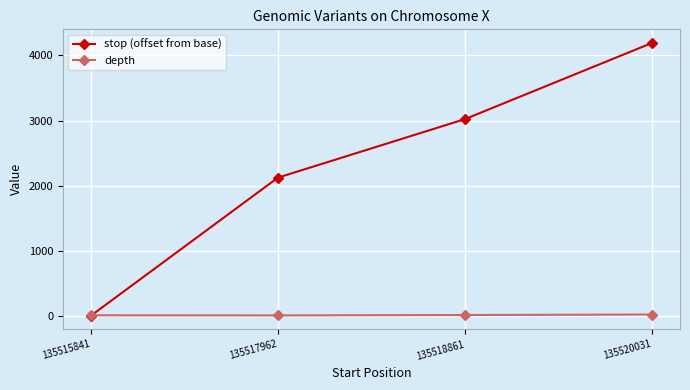

Which series changed the most between 135515841 and 135517962?

stop (offset from base)